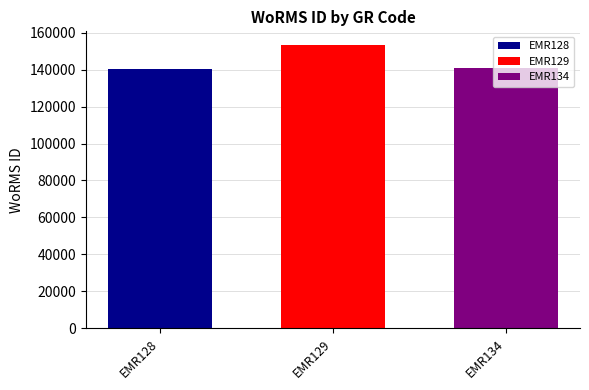

The value of EMR129 at EMR129 is 205170. True or false?

False